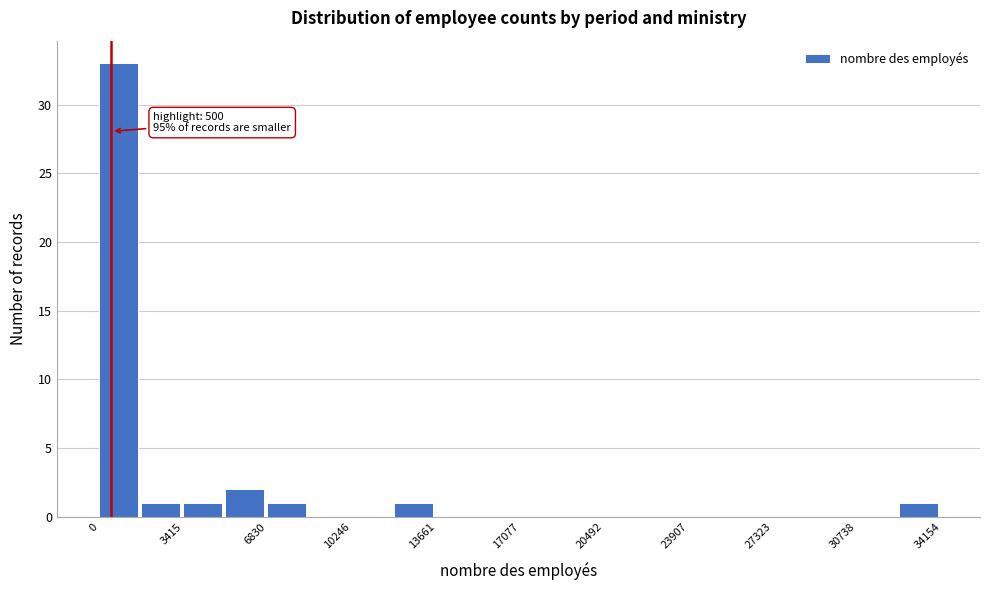

Around what value on the x-axis is the tallest bar? Give the approximate position of its centre, as read against the axis.

1000